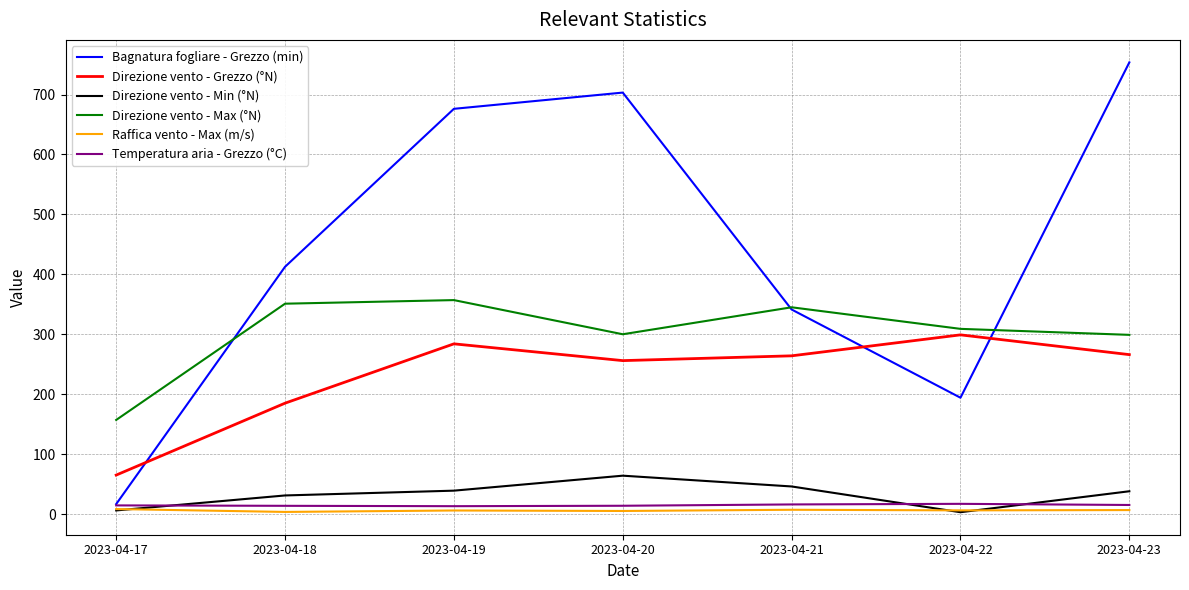

Where does the Raffica vento - Max (m/s) series first go above 6?

2023-04-17